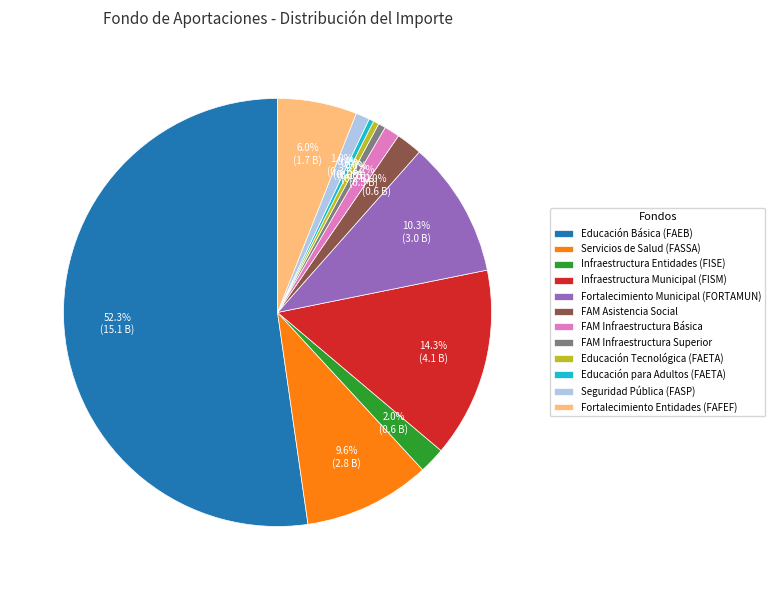

Which slice represents more than half of the pie?

Educación Básica (FAEB)